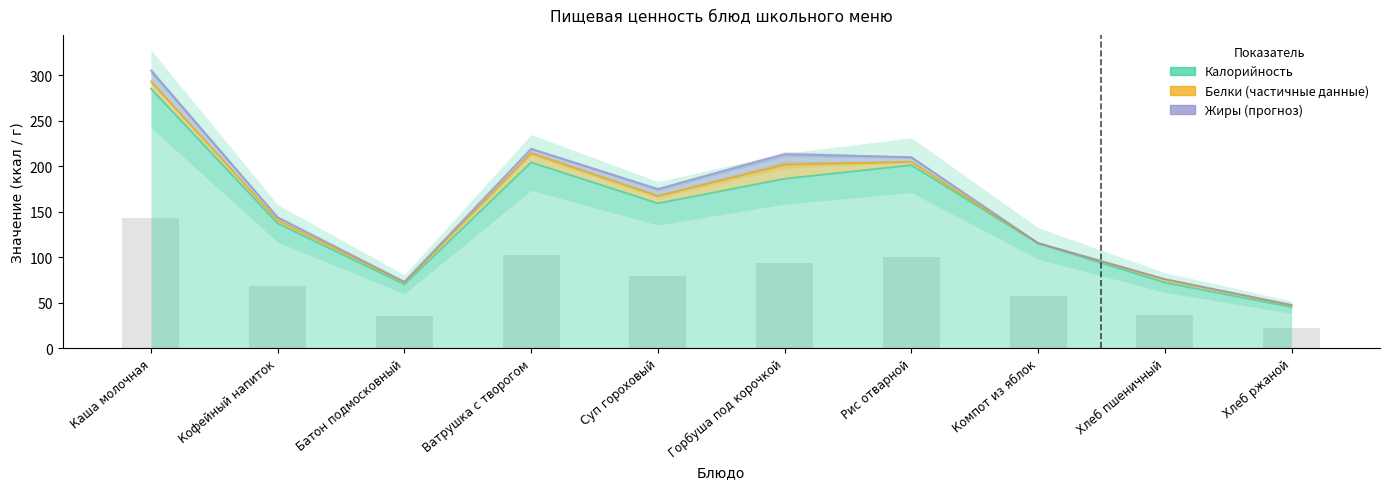

How many values in the Жиры (forecast) series are below 174?

5